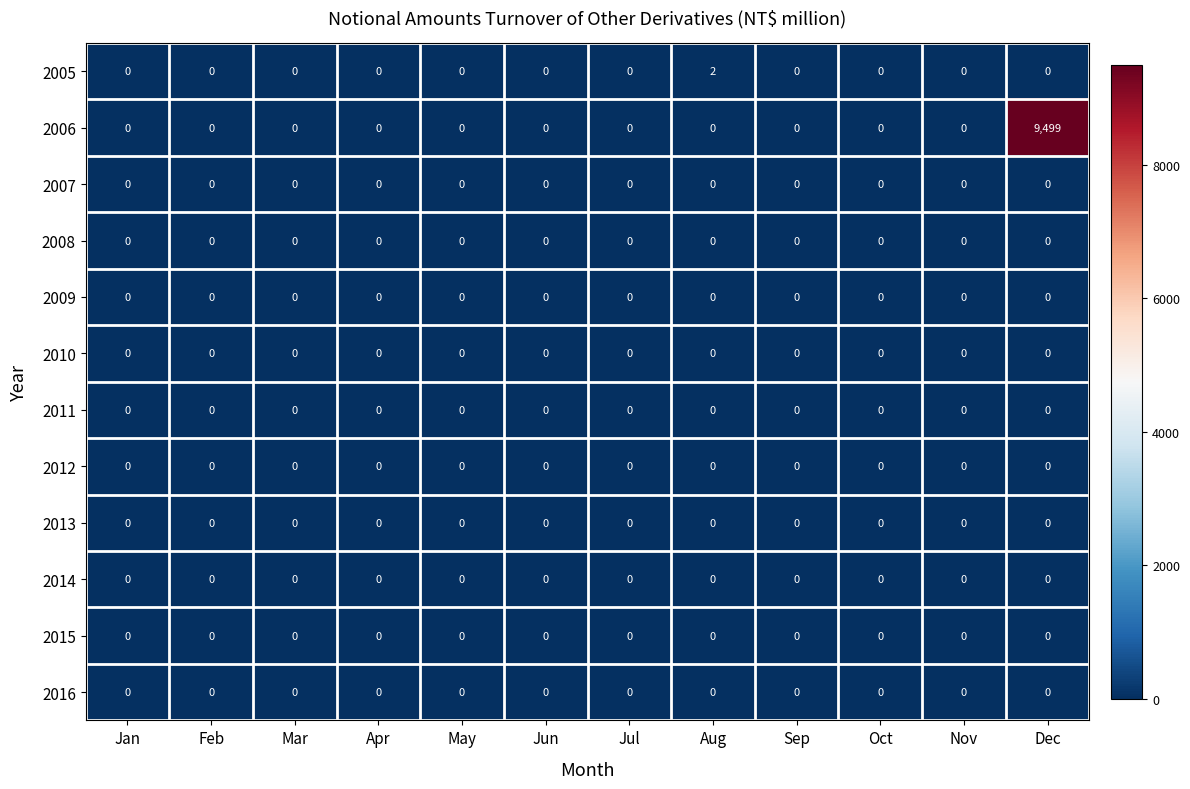

Which category has the highest value across all series?

Dec